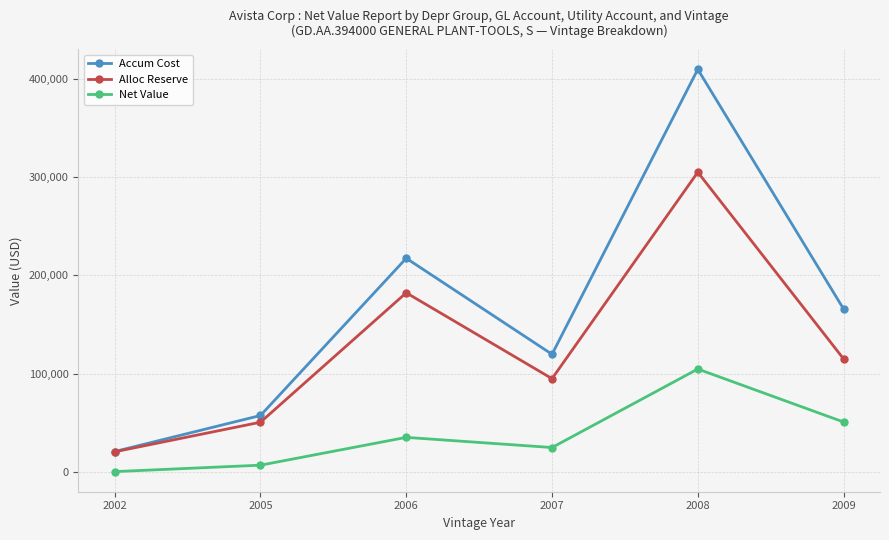

What is the average value of the Alloc Reserve series?

127968.5